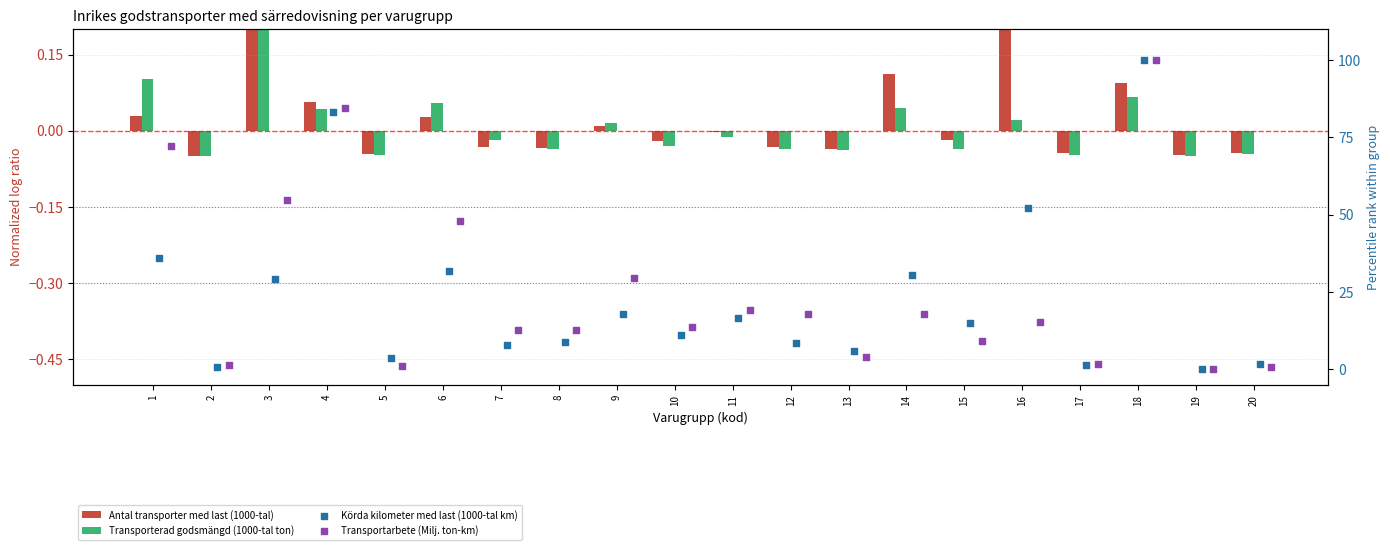

What is the total value across all series at 7?

20.5